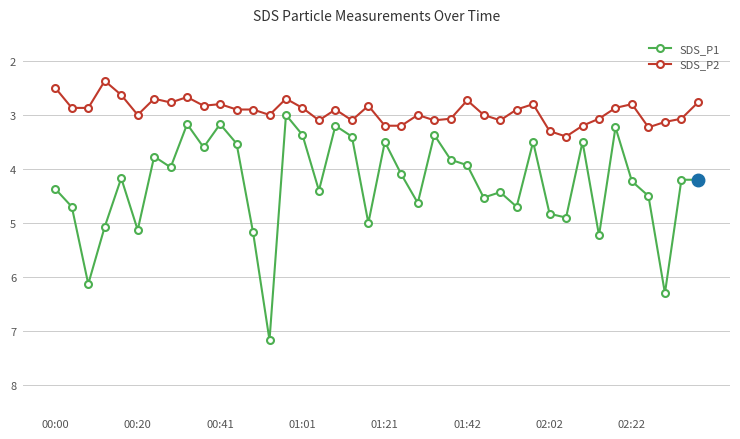

True or false: SDS_P1 and SDS_P2 cross at least once.

False